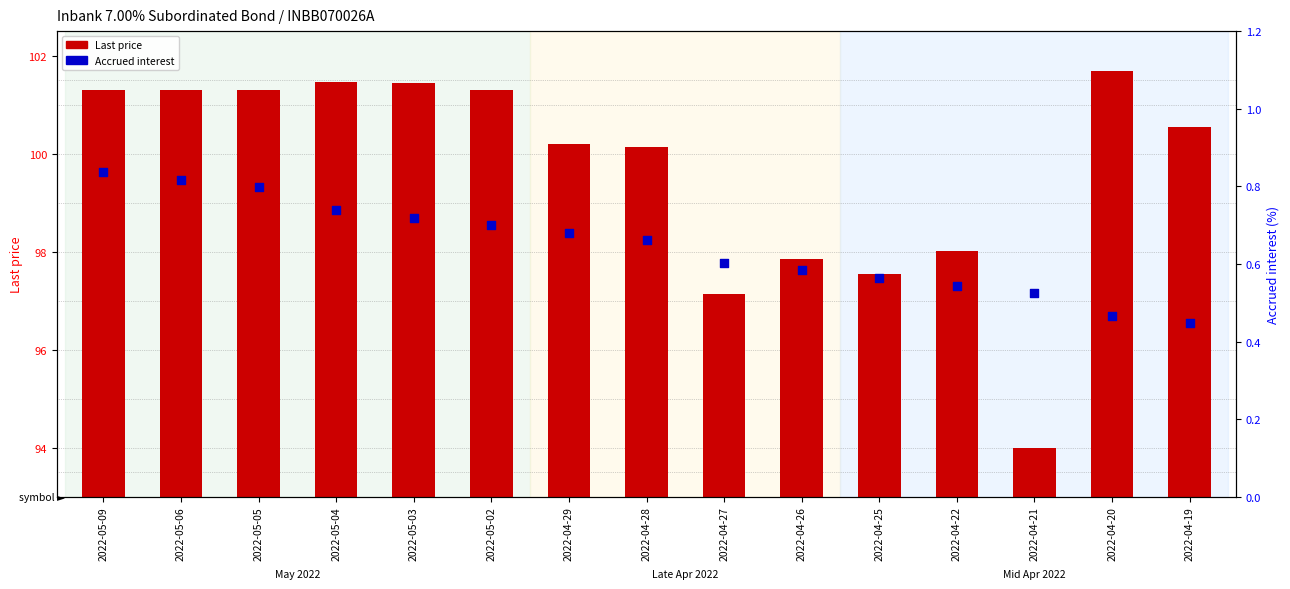

Which series contains the lowest Y value?

Accrued interest